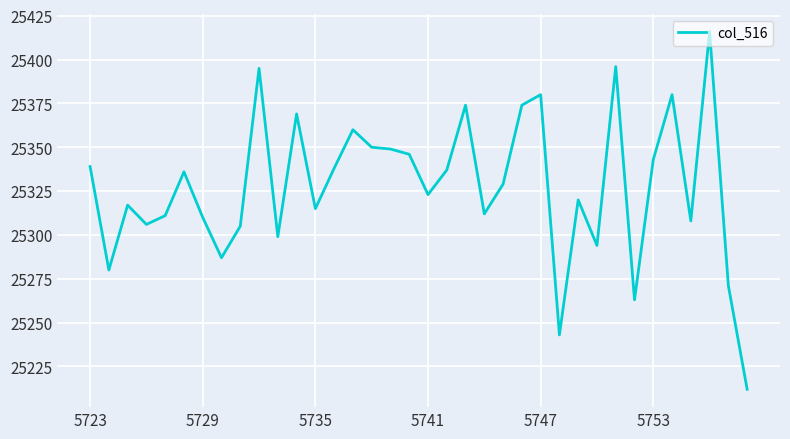

What is the smallest value displayed?

25212